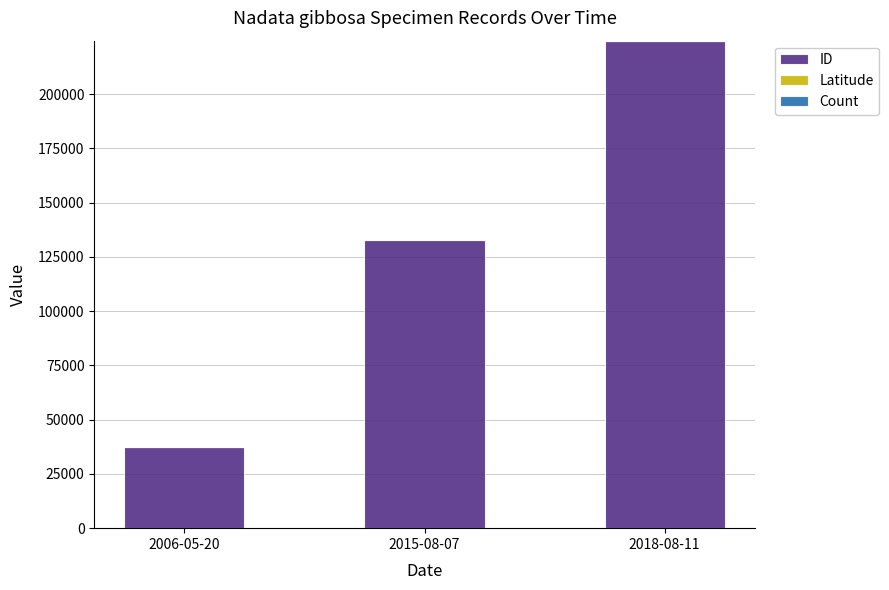

Which category has the highest value in the ID series?

2018-08-11